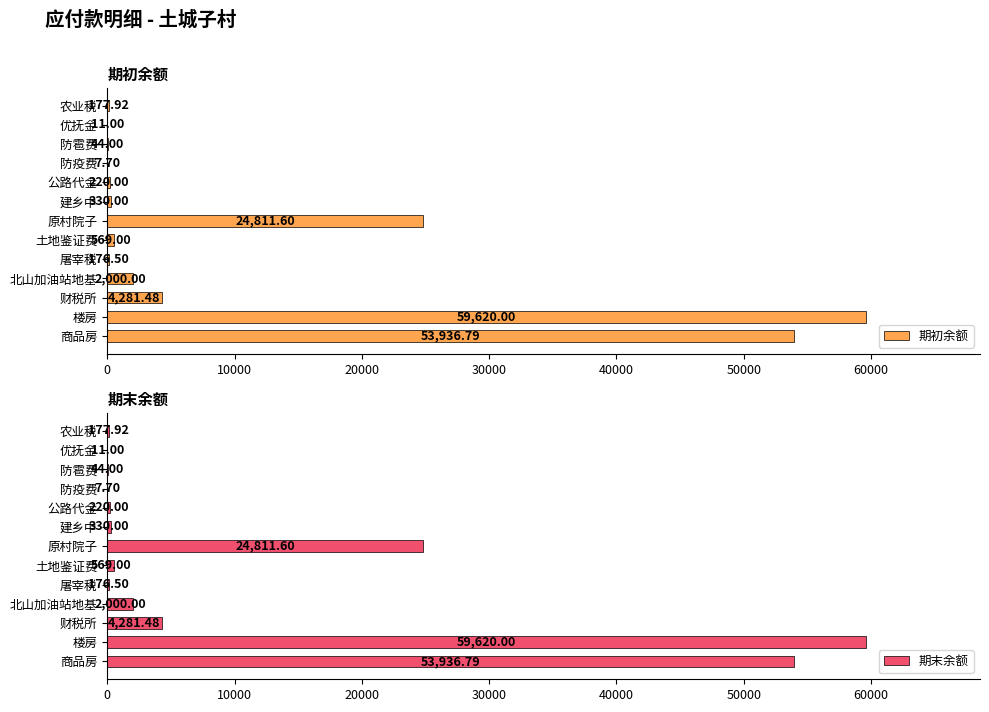

Is it true that 期末余额 equals 19995.5 at 商品房?

False